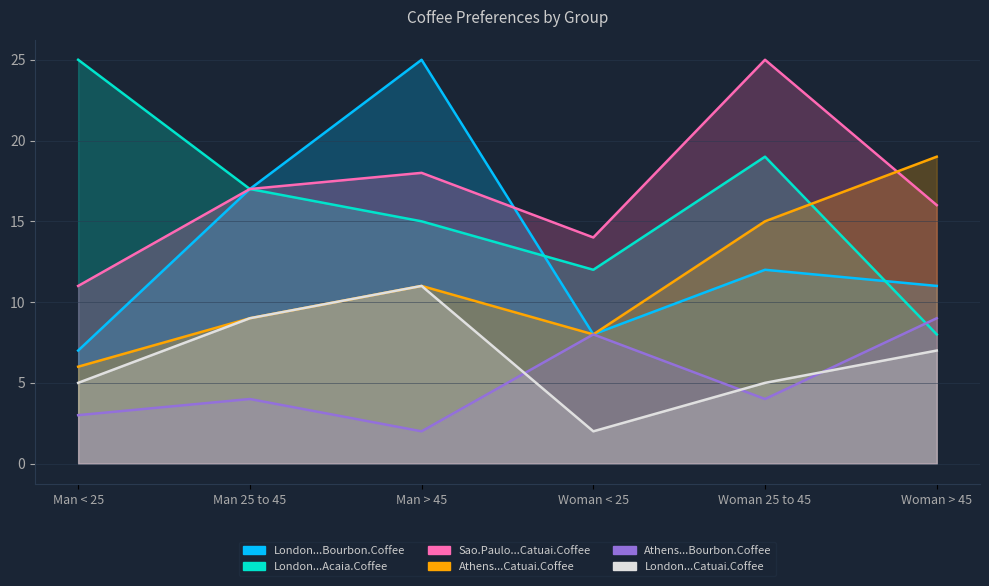

What is the difference between the highest and lowest values at Man 25 to 45?

13